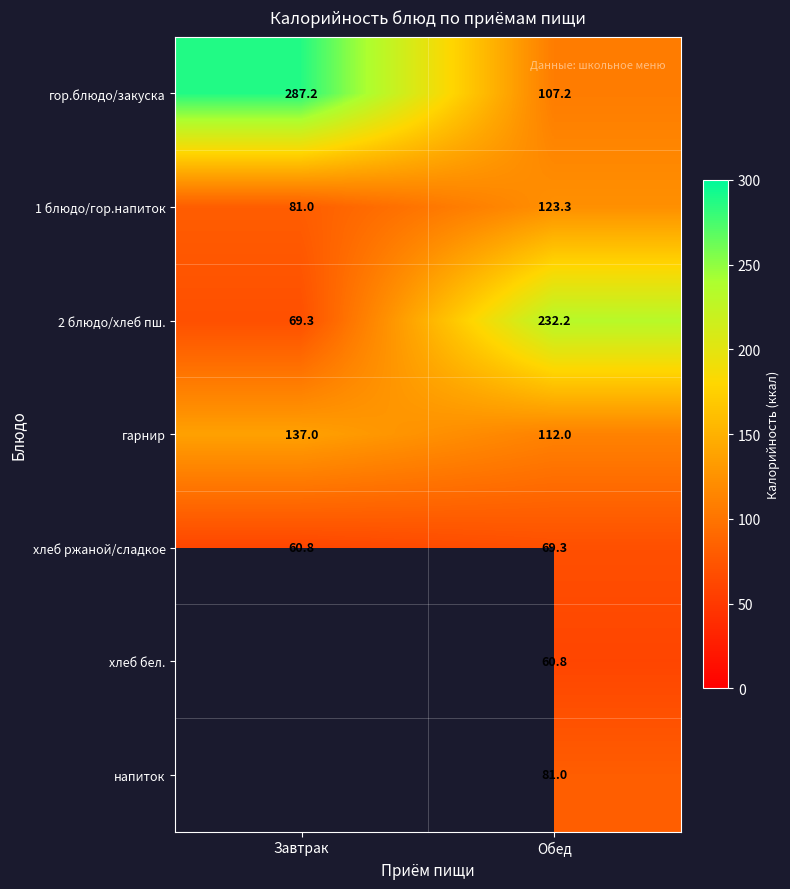

Read the гарнир value at Завтрак.

137.0